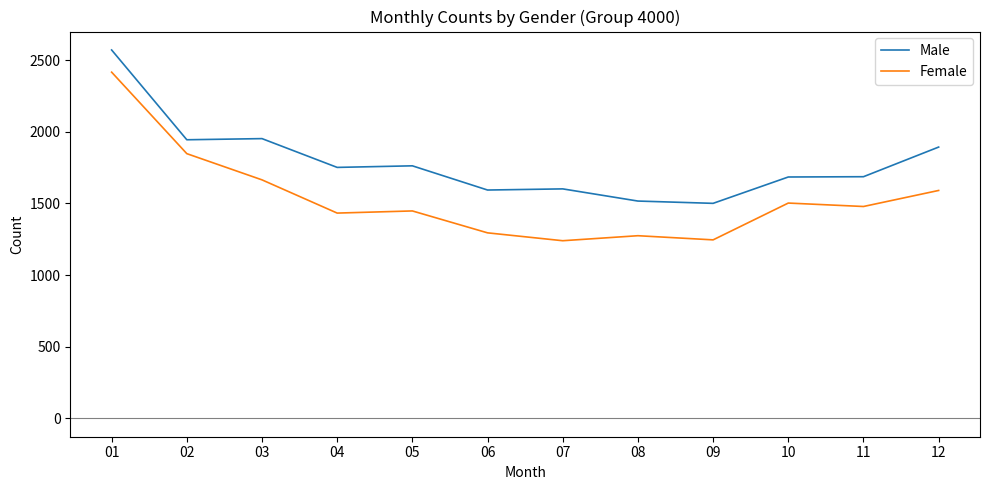

List the series in order of their overall mean, lowest first.

Female, Male